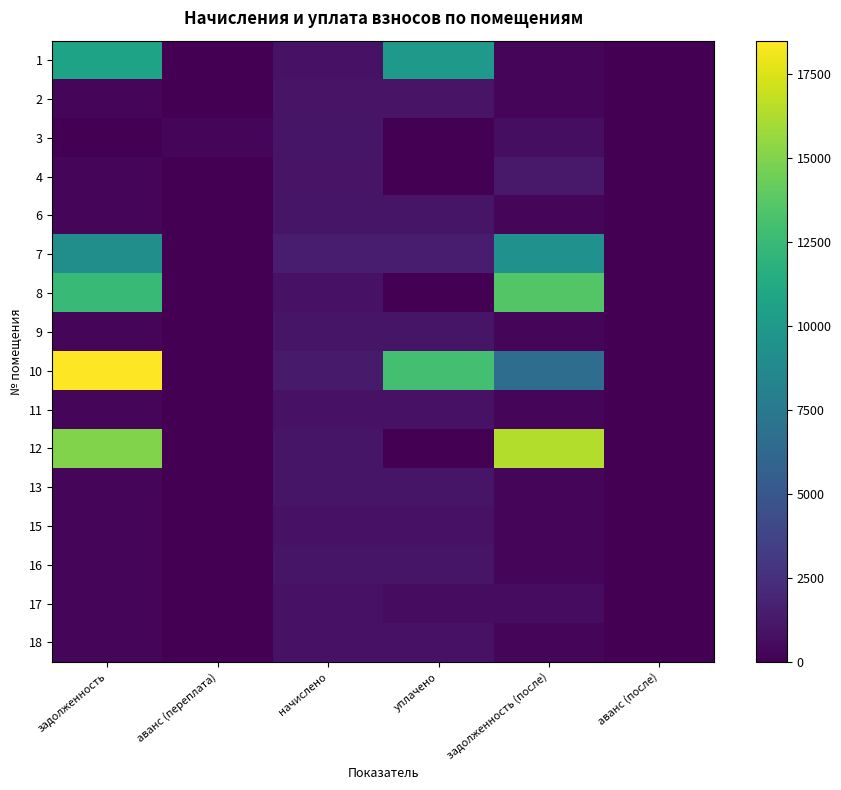

At which category is the sum across all series the highest?

задолженность